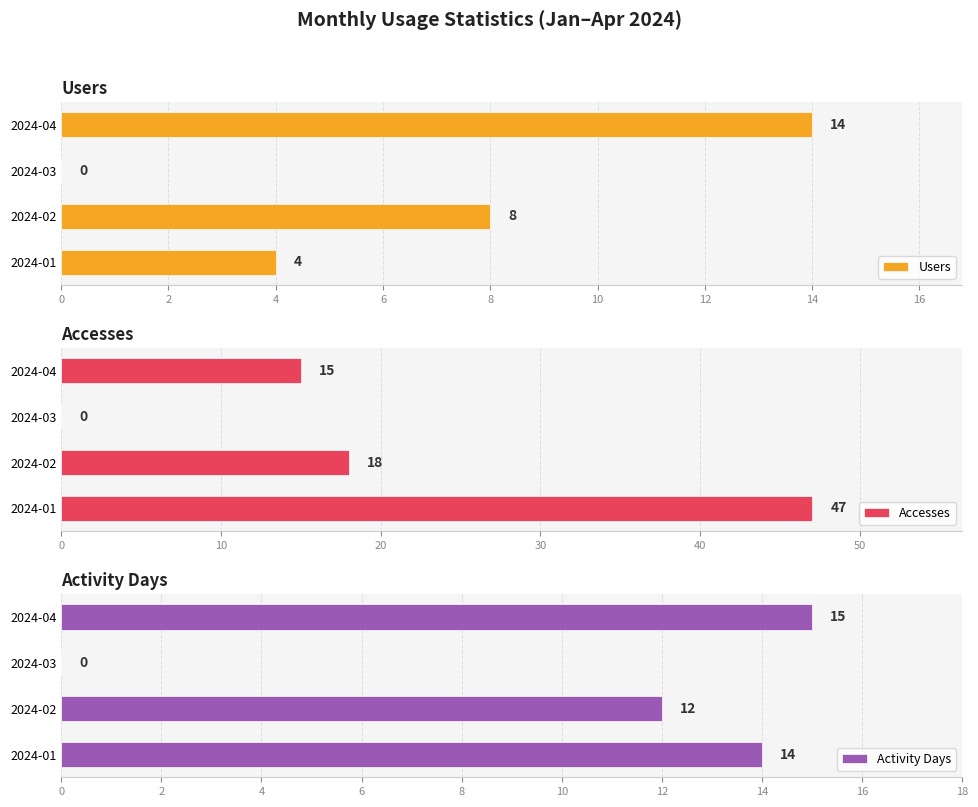

At which label does Activity Days reach its peak?

2024-04